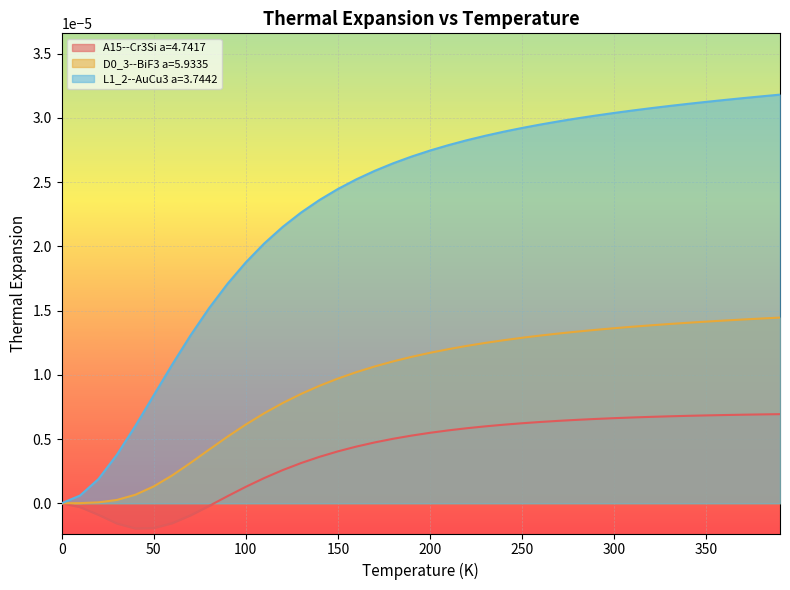

Which series has the largest total across all categories?

L1_2--AuCu3 a=3.7442